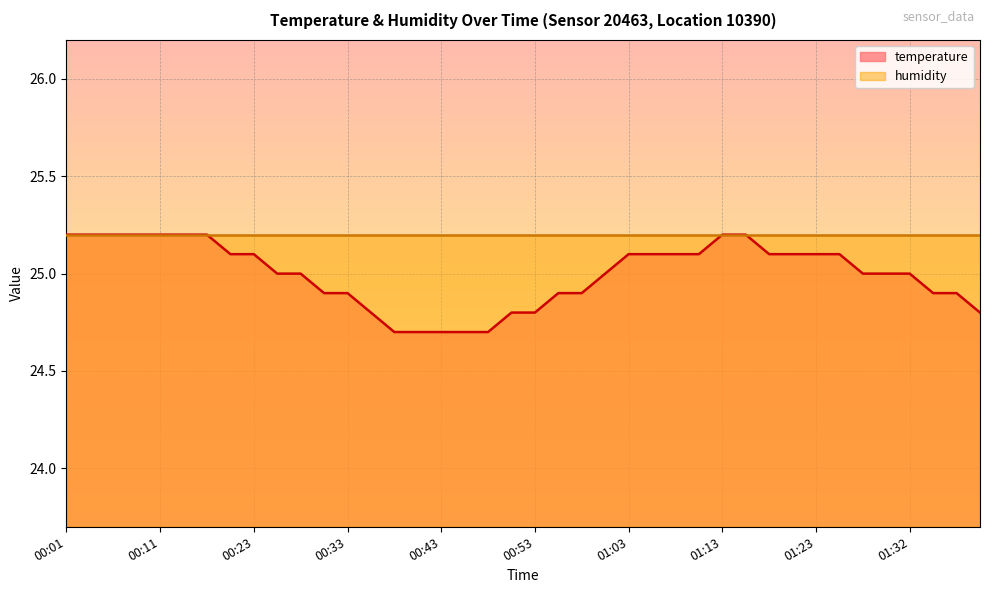

Reading right to left, what are all the values shown in this chart?

24.8	24.9	24.9	25.0	25.0	25.0	25.1	25.1	25.1	25.1	25.2	25.2	25.1	25.1	25.1	25.1	25.0	24.9	24.9	24.8	24.8	24.7	24.7	24.7	24.7	24.7	24.8	24.9	24.9	25.0	25.0	25.1	25.1	25.2	25.2	25.2	25.2	25.2	25.2	25.2